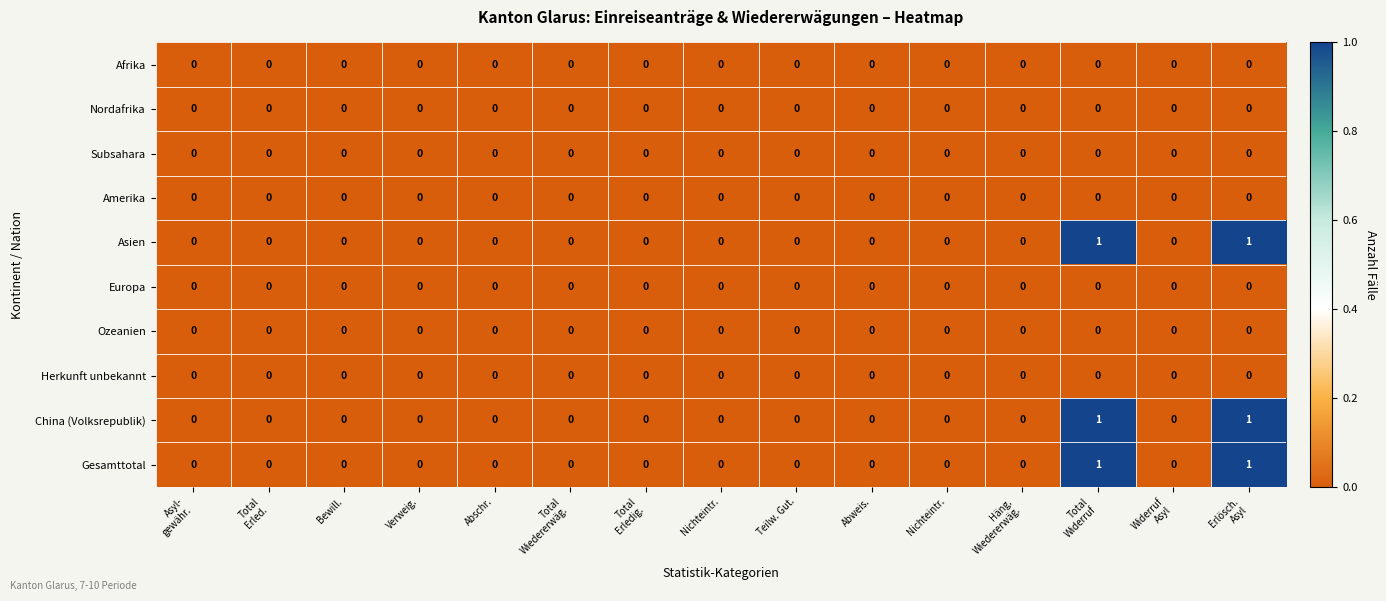

At which category is the sum across all series the highest?

Total
Widerruf